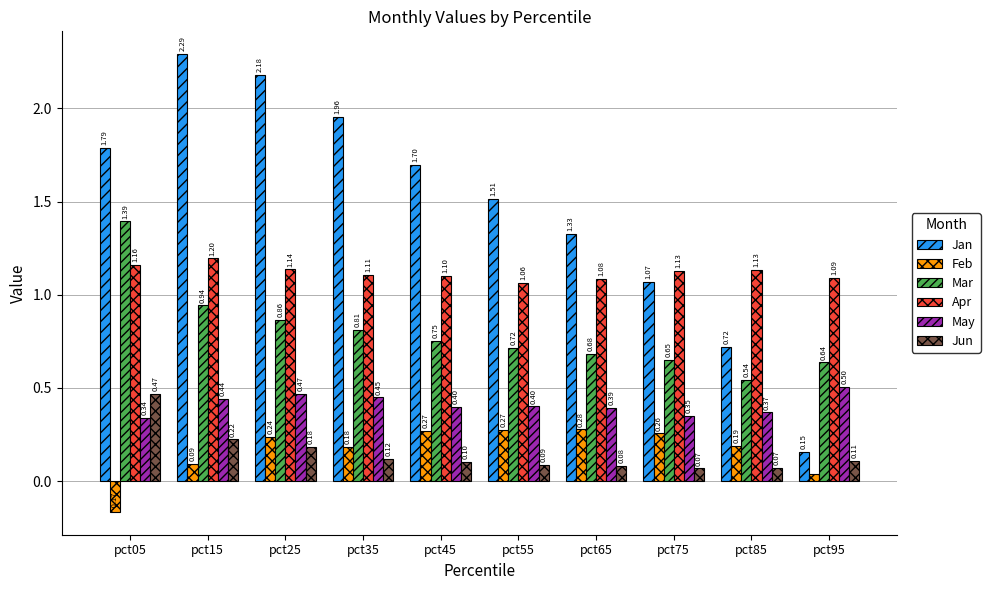

What is the sum of all Jan values?

14.7